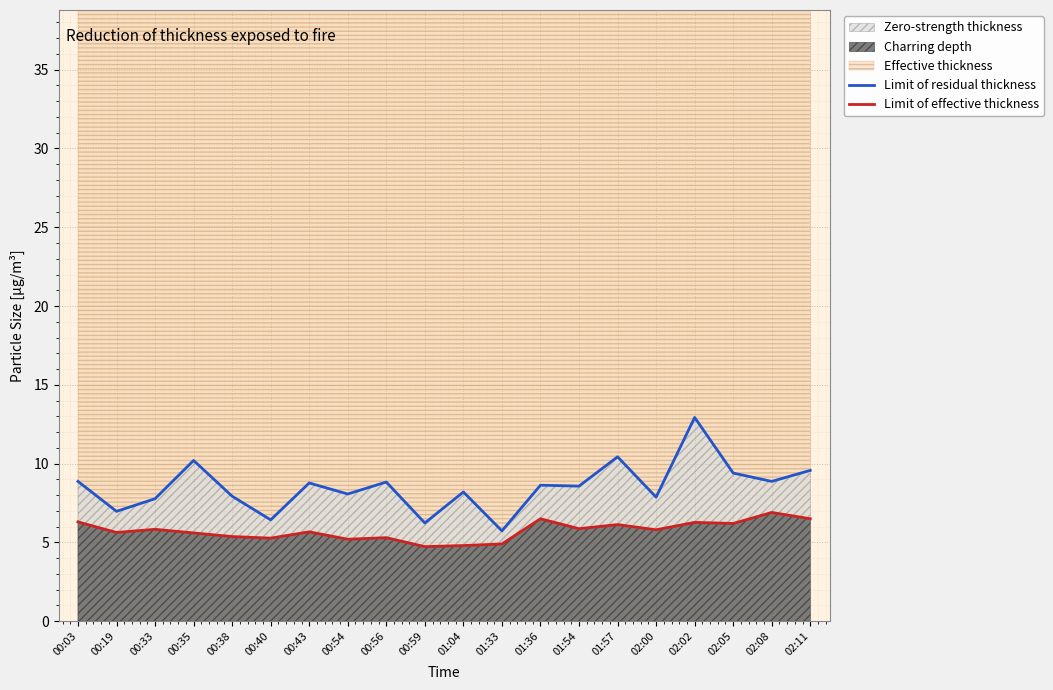

How many interior local valleys does the Limit of residual thickness series have?

8